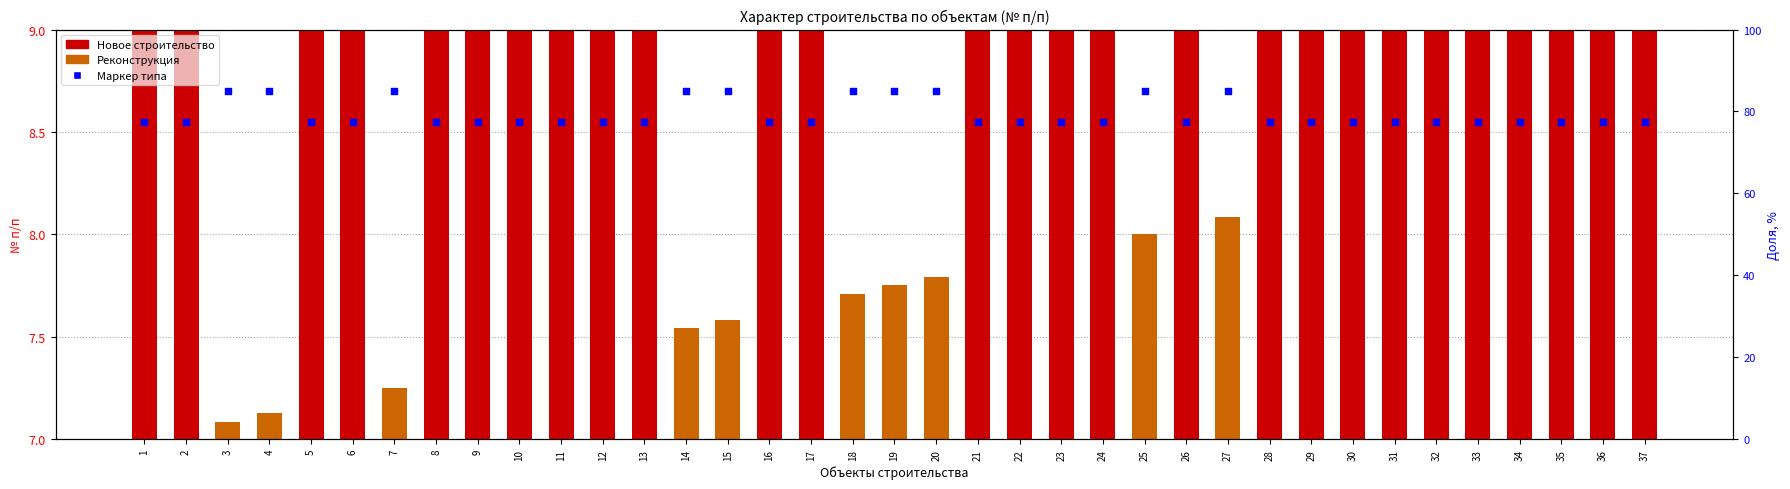

Which has a higher value, 3 or 27?

27